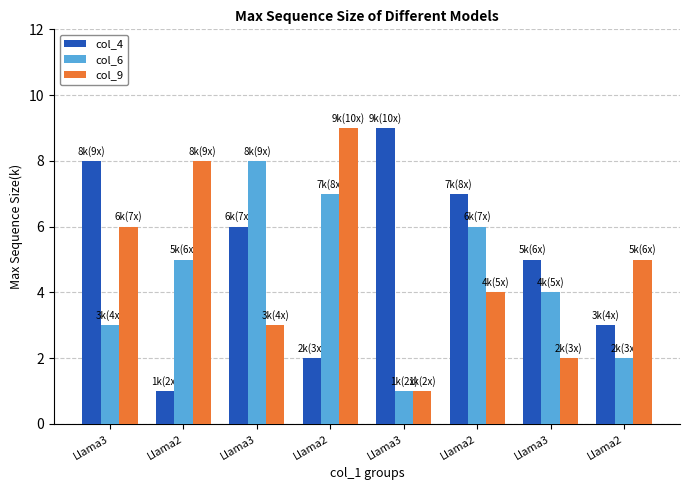

What is the difference between the maximum and minimum values in the col_9 series?

8